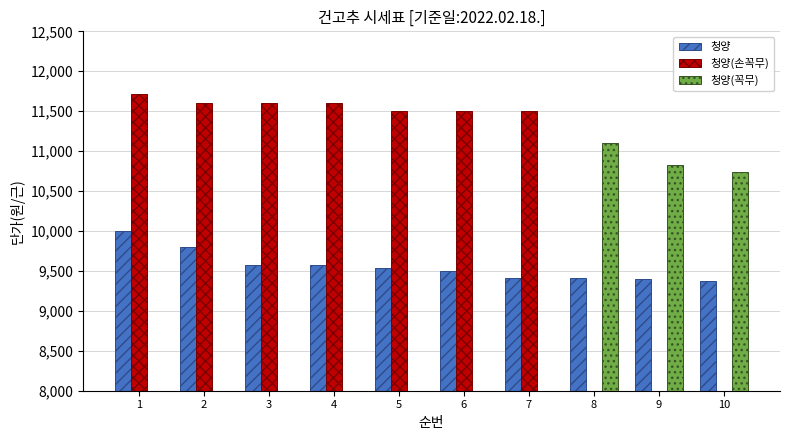

What is the smallest value displayed?

9370.0